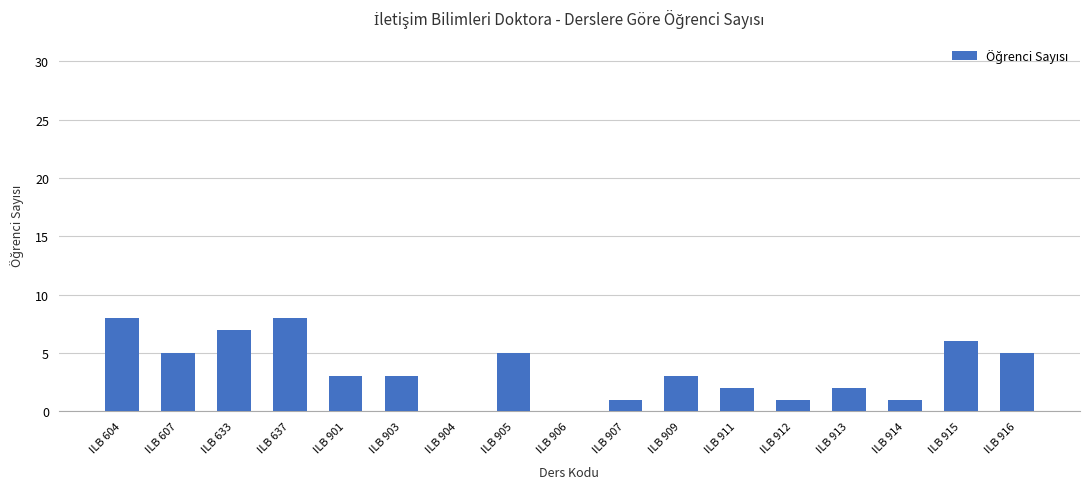

What is the greatest value displayed?

8